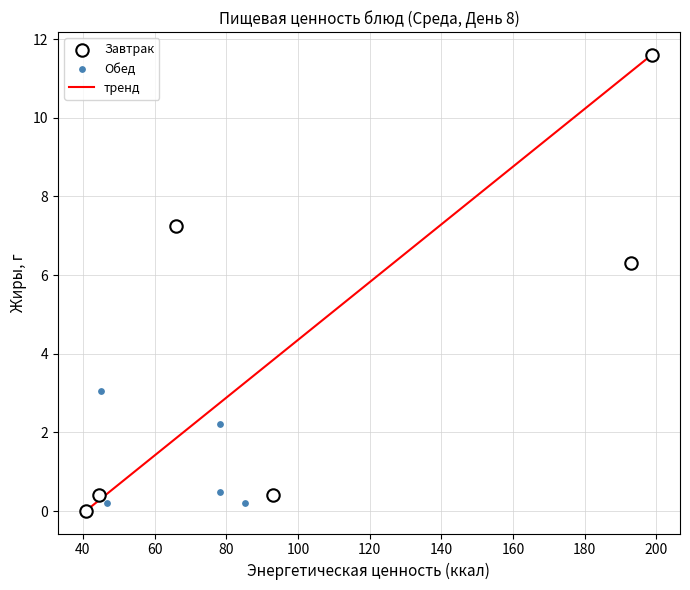

Which series has the widest spread of Y values?

Завтрак